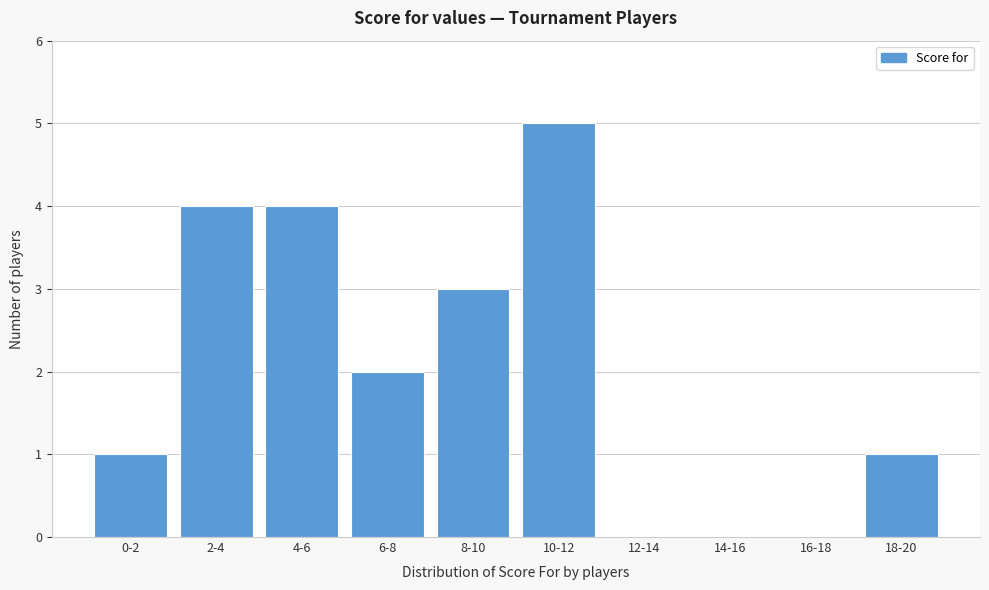

Reading left to right, what are all the values shown in this chart?

0-2=1	2-4=4	4-6=4	6-8=2	8-10=3	10-12=5	12-14=0	14-16=0	16-18=0	18-20=1